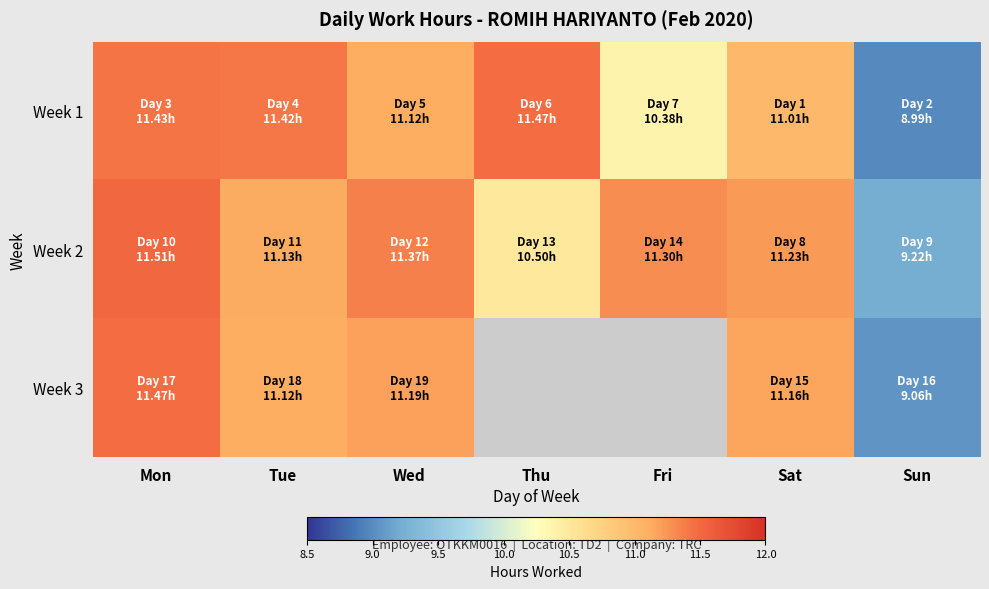

True or false: Week 1 has a value of 4.3 at Mon.

False